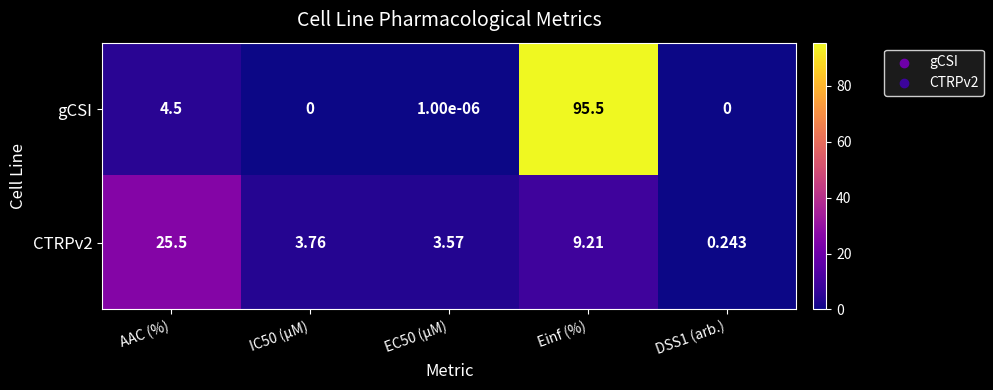

At which label does gCSI reach its peak?

Einf (%)